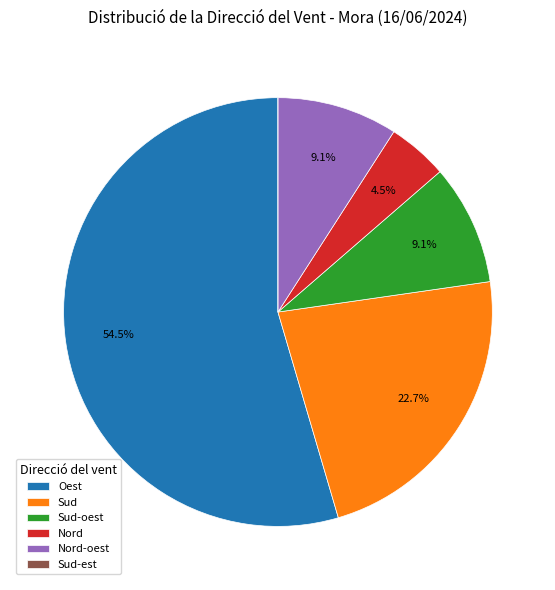

To the nearest percent, what is the difference between the Nord and Nord-oest slice percentages?

5%